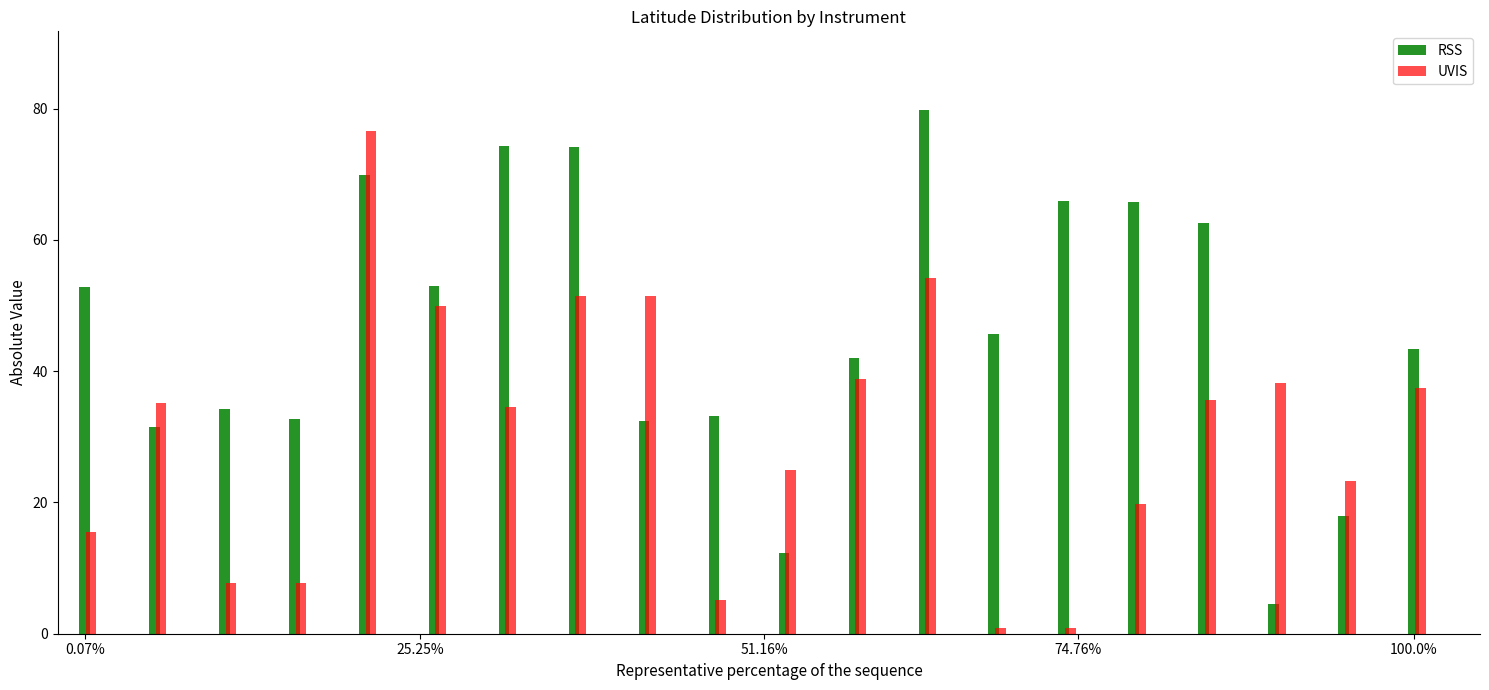

What is the minimum value for RSS?

4.5